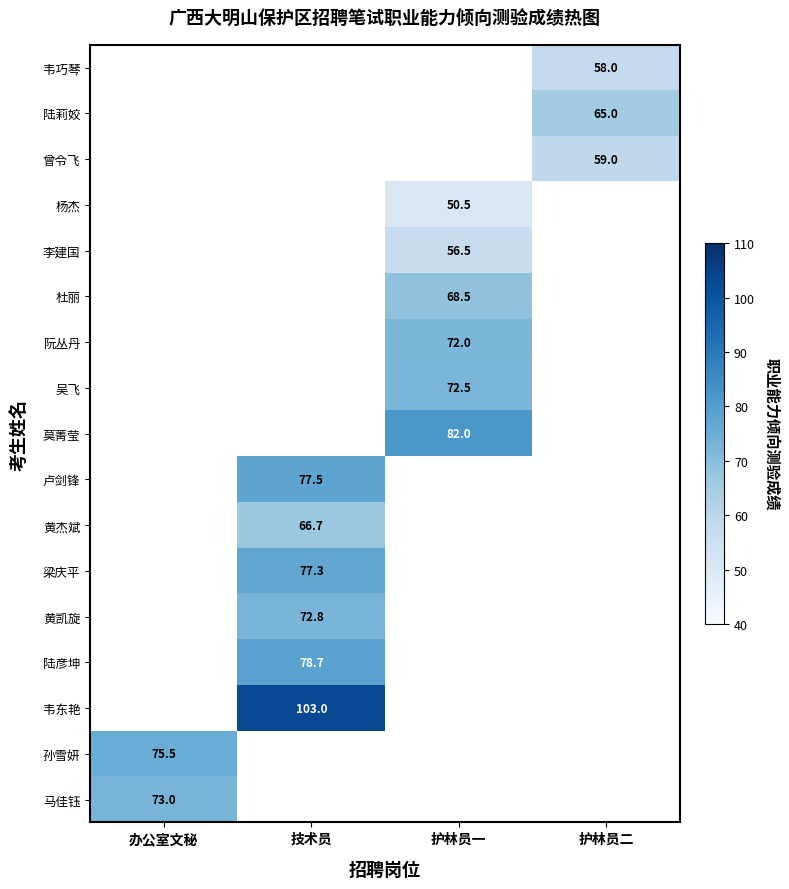

What is the maximum value shown in the chart?

103.0